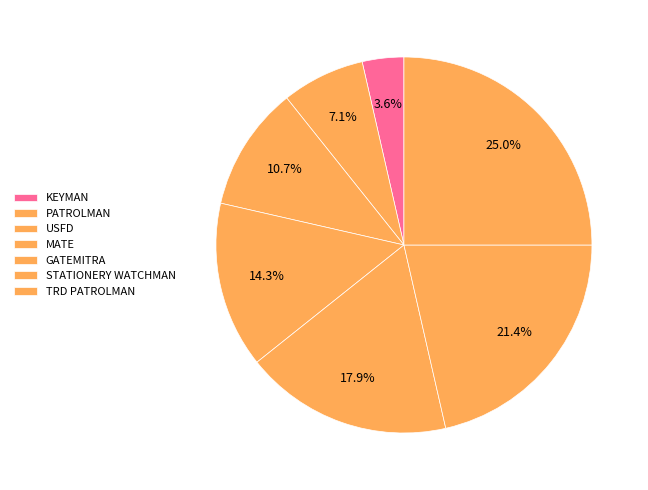

How many segments does this pie chart have?

7